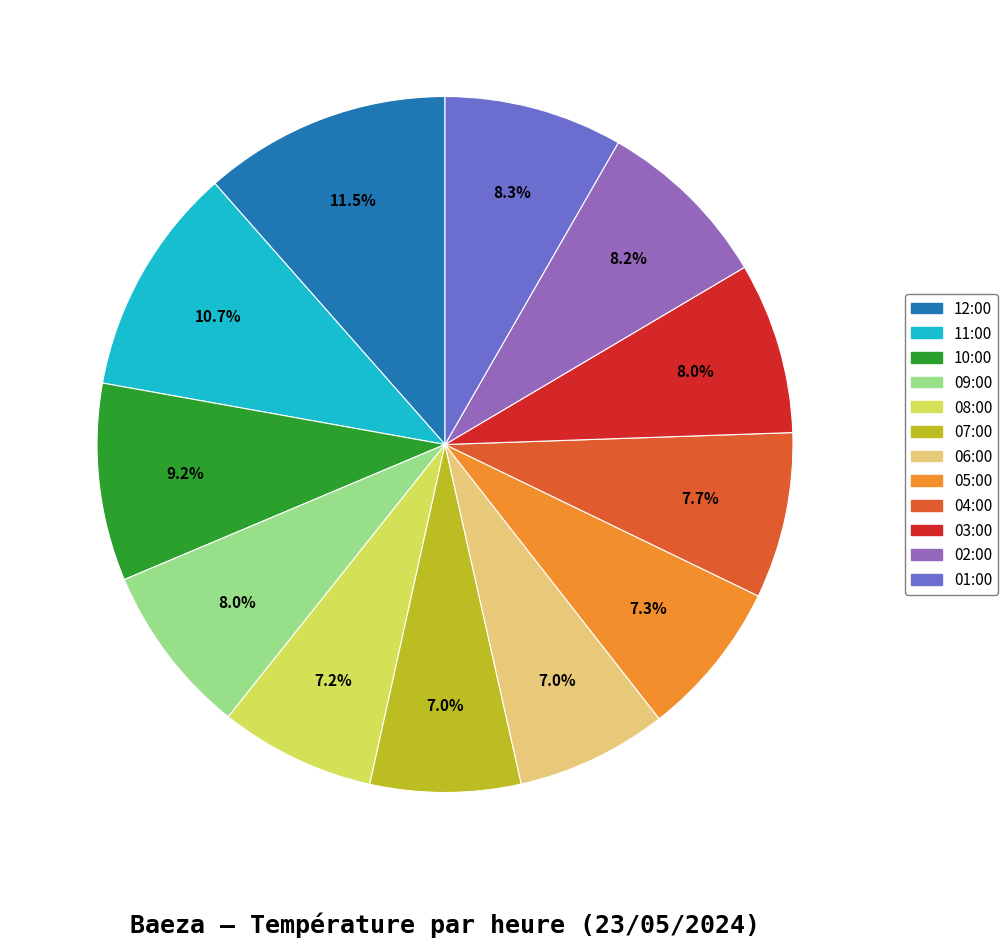

What is the largest slice in the pie chart?

12:00